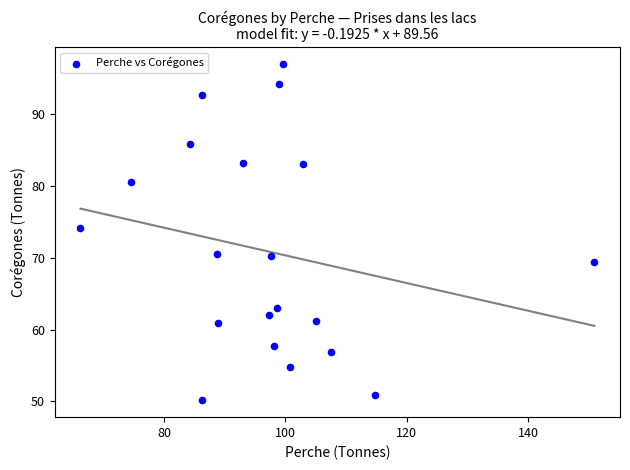

What is the range of Y values (max minus min)?

46.8